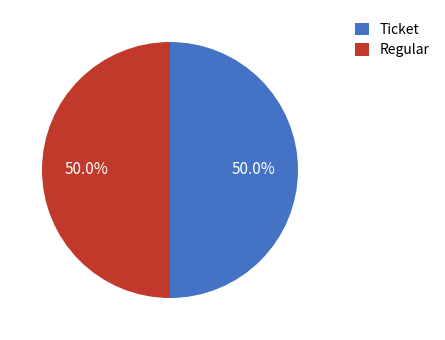

To the nearest percent, what is the average slice percentage?

50%